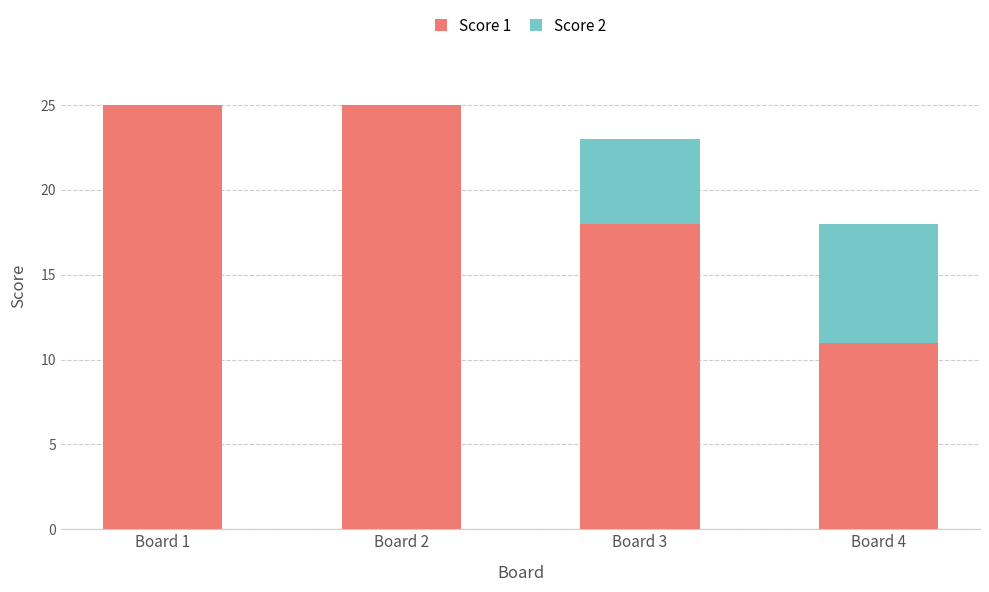

The Score 1 series shows 15 at Board 4. True or false?

False